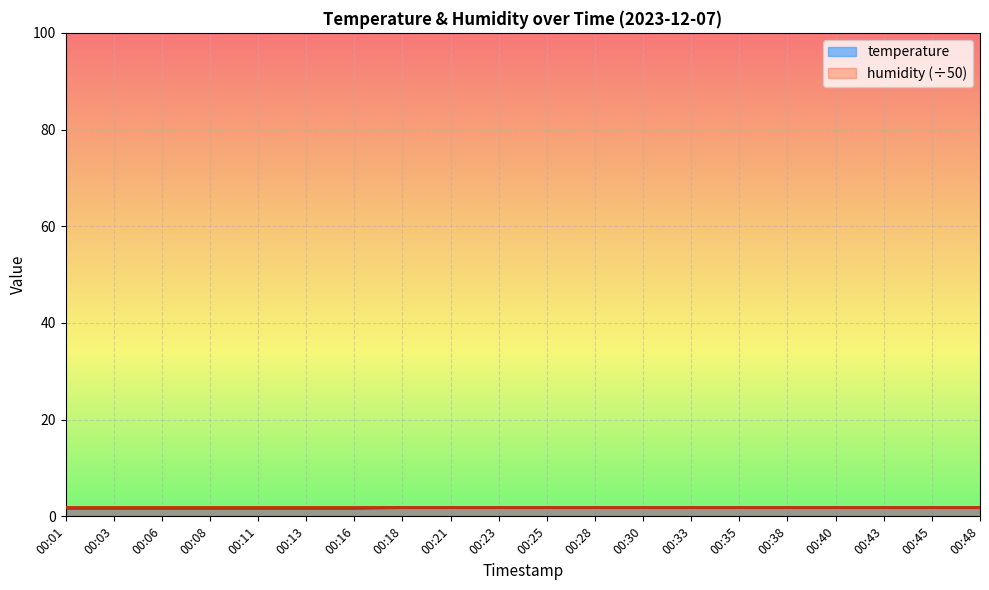

Does the chart display data point markers on the line(s)?

No